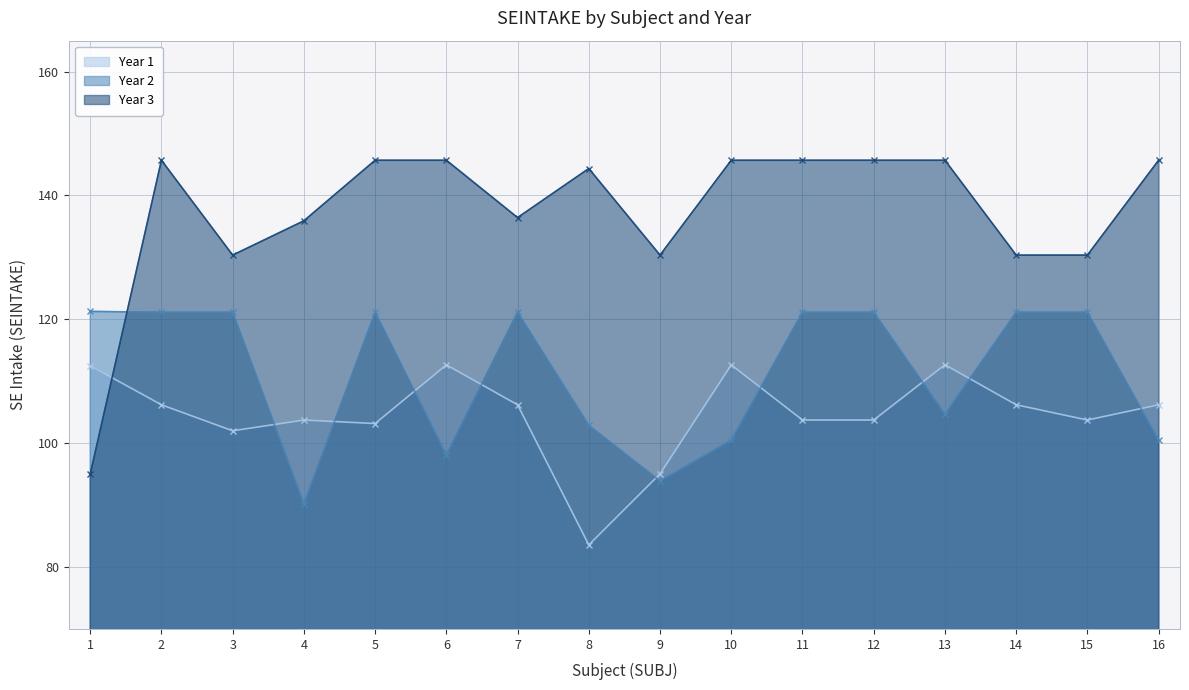

Is it true that Year 3 equals 58.8 at 9?

False